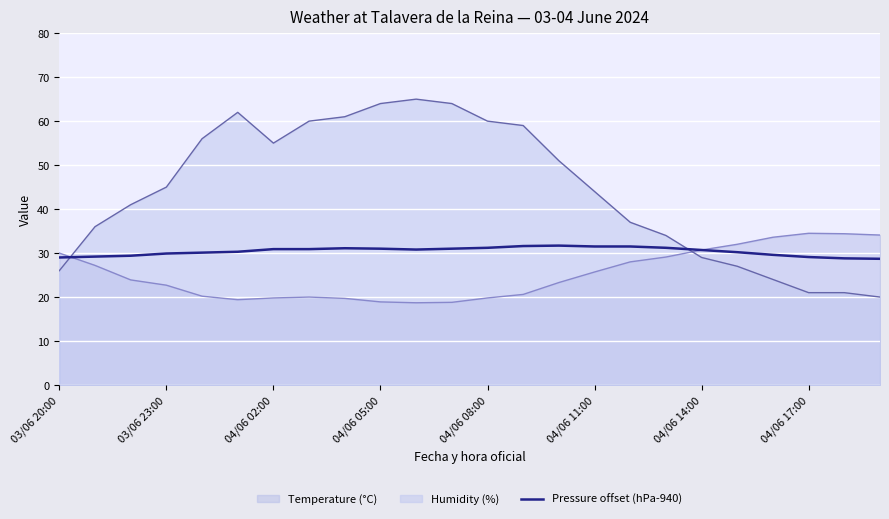

The value at 13 is 17.1. True or false?

False